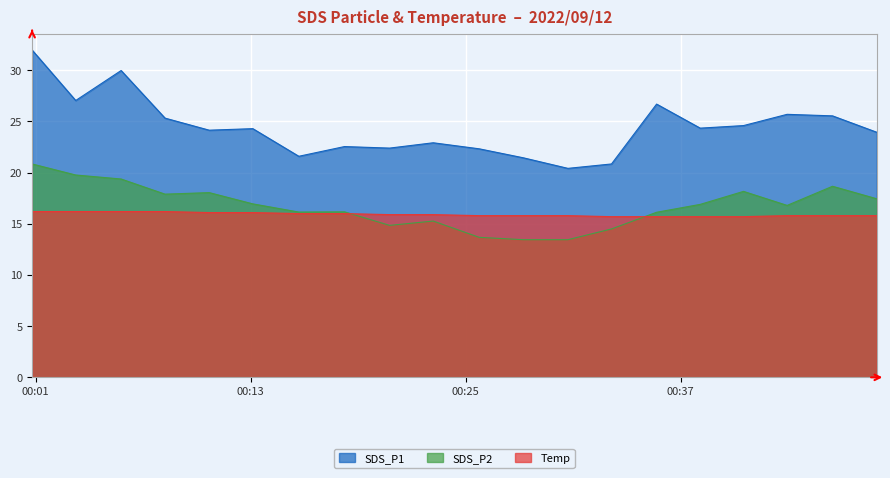

True or false: Temp has a value of 15.8 at 2022/09/12 00:47:56.

True